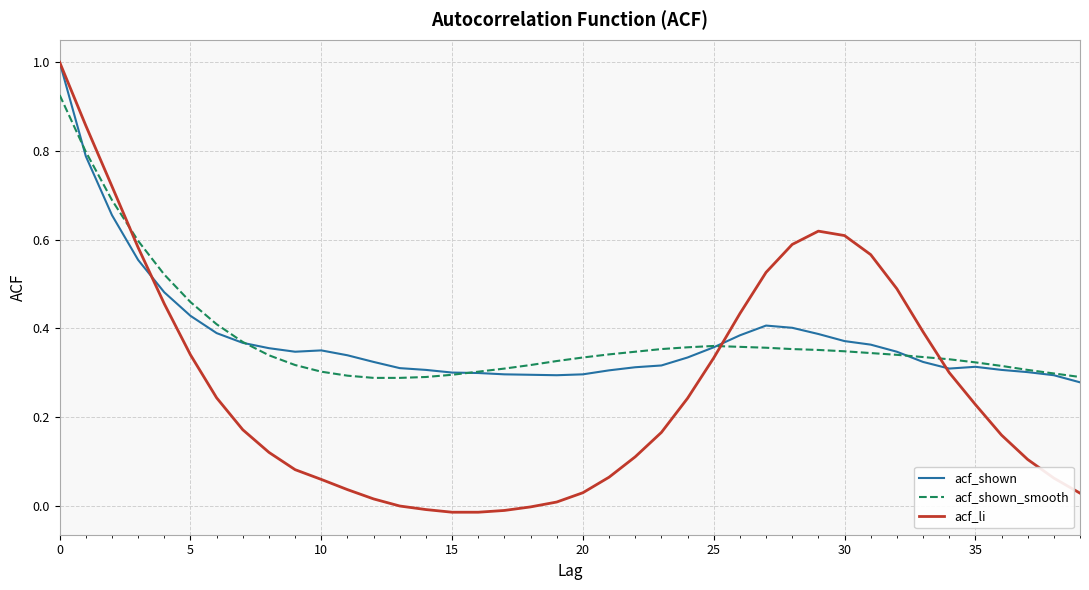

Which series has the largest range (max minus min)?

acf_li